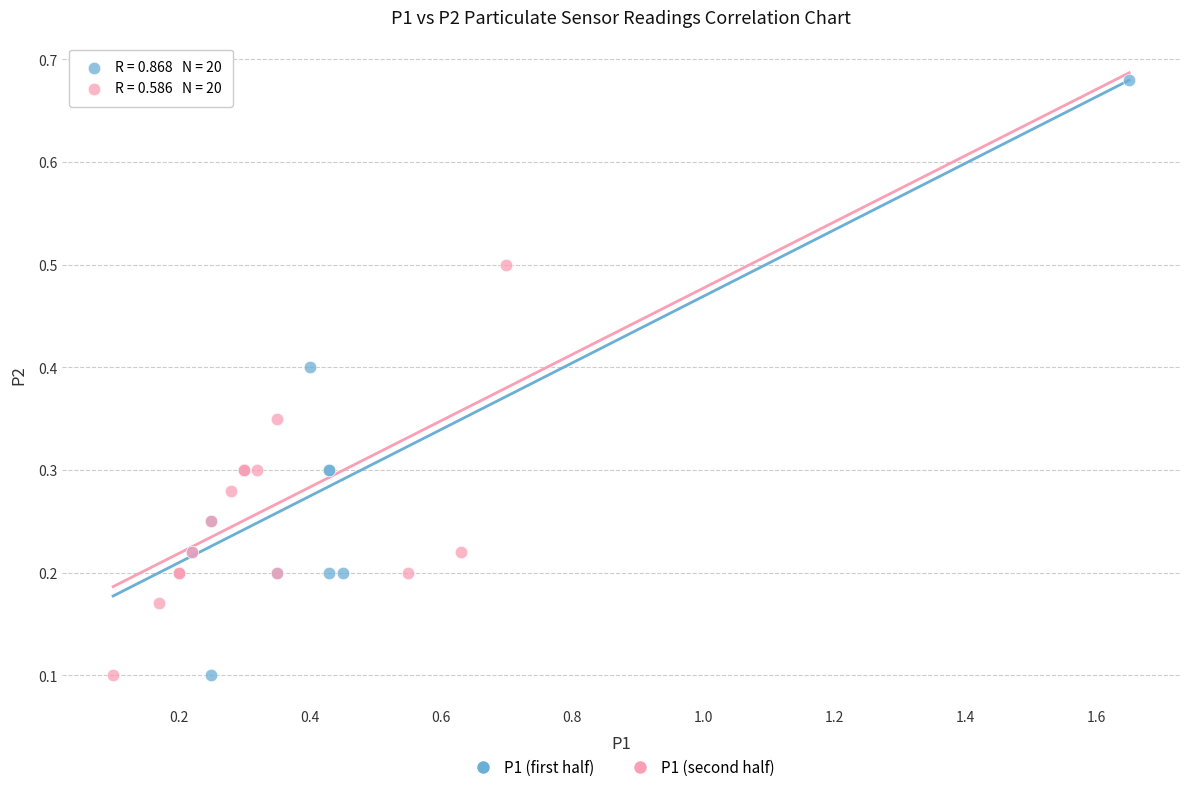

Which series has the widest spread of Y values?

P1 (first half)